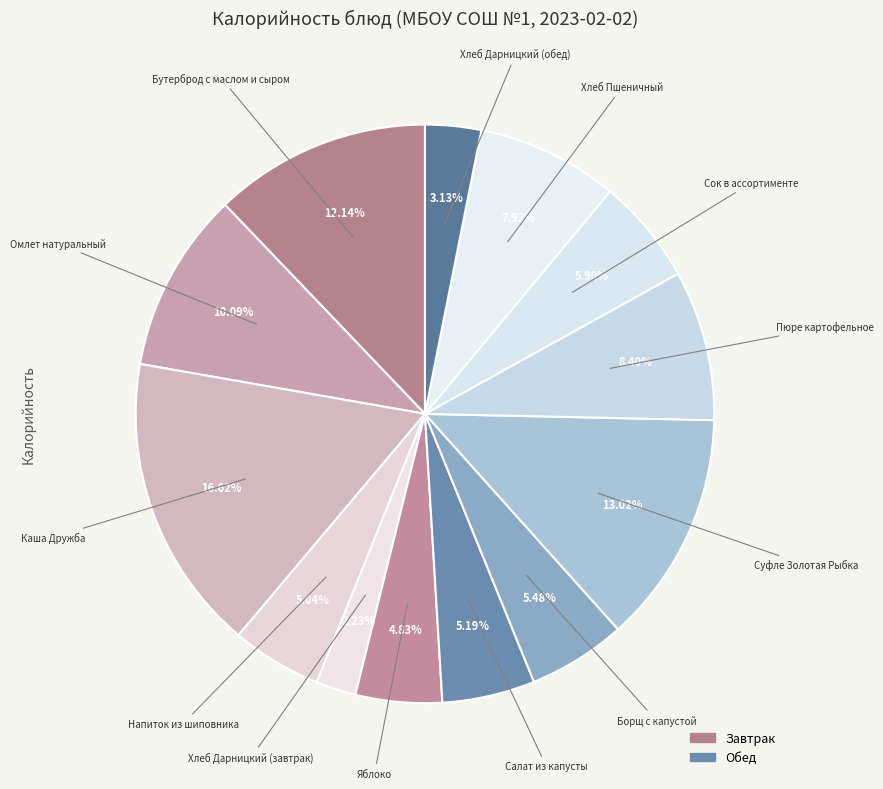

Count the number of slices in the pie.

13